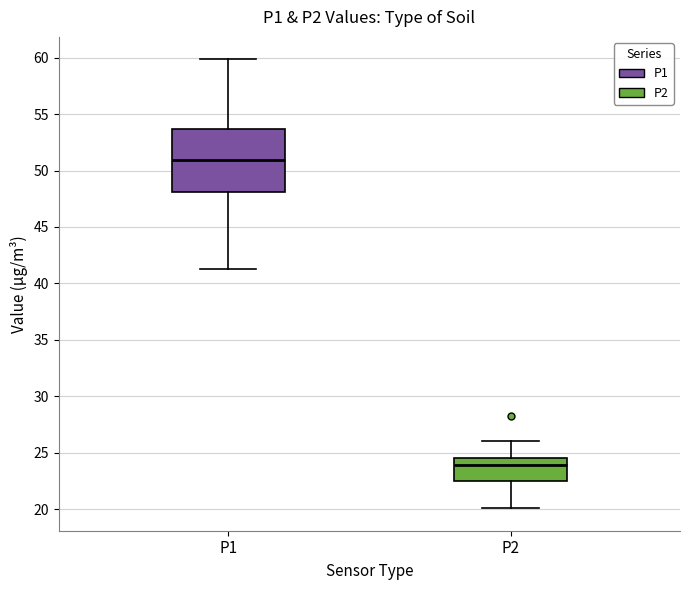

Reading left to right, transcribe this box plot: for each box, give where its median line is, the range the box spans, and where its two whiskers end, as read against the y-axis. The values are not printed on the chart, so give them approximately, as read against the axis.

P1: median 51.0, box 48.0 to 53.5, whiskers 41.5 to 60.0
P2: median 24.0, box 22.5 to 24.5, whiskers 20.0 to 26.0